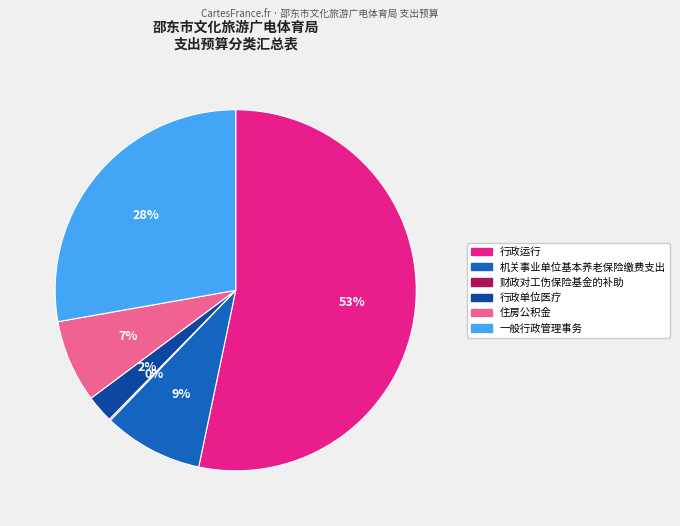

Which category has the biggest portion of the pie?

行政运行